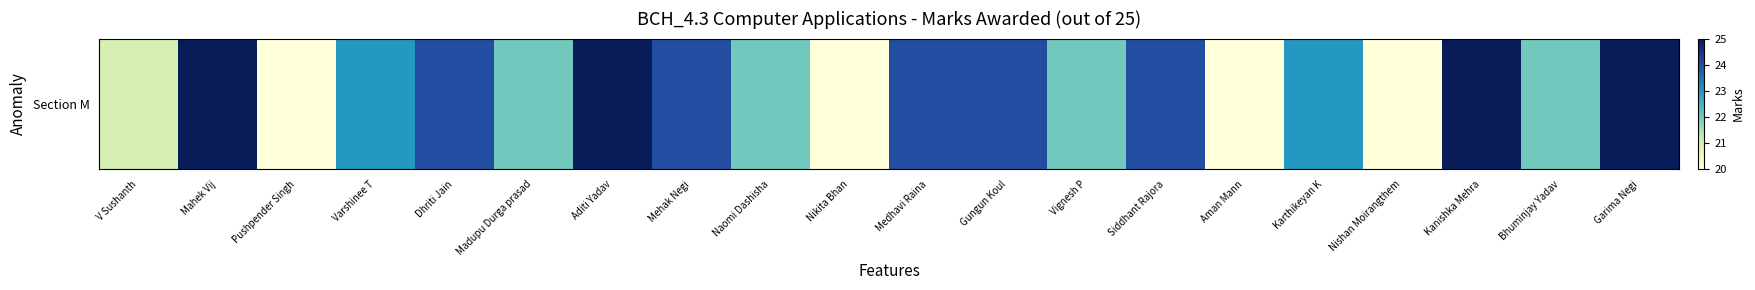

How many categories are shown in the chart?

20